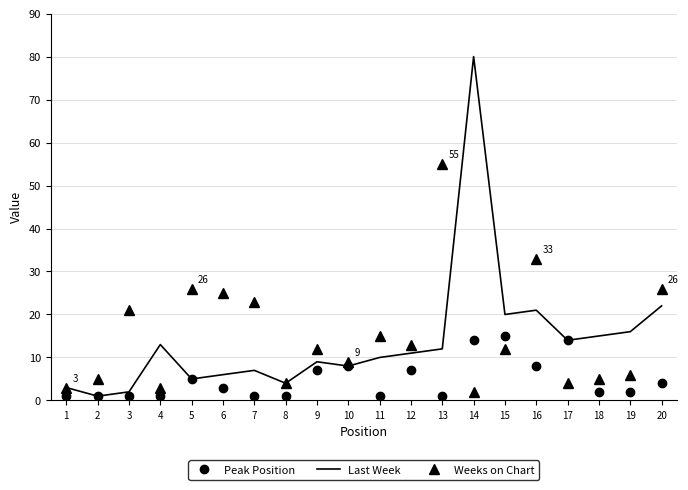

Which category has the highest value across all series?

14